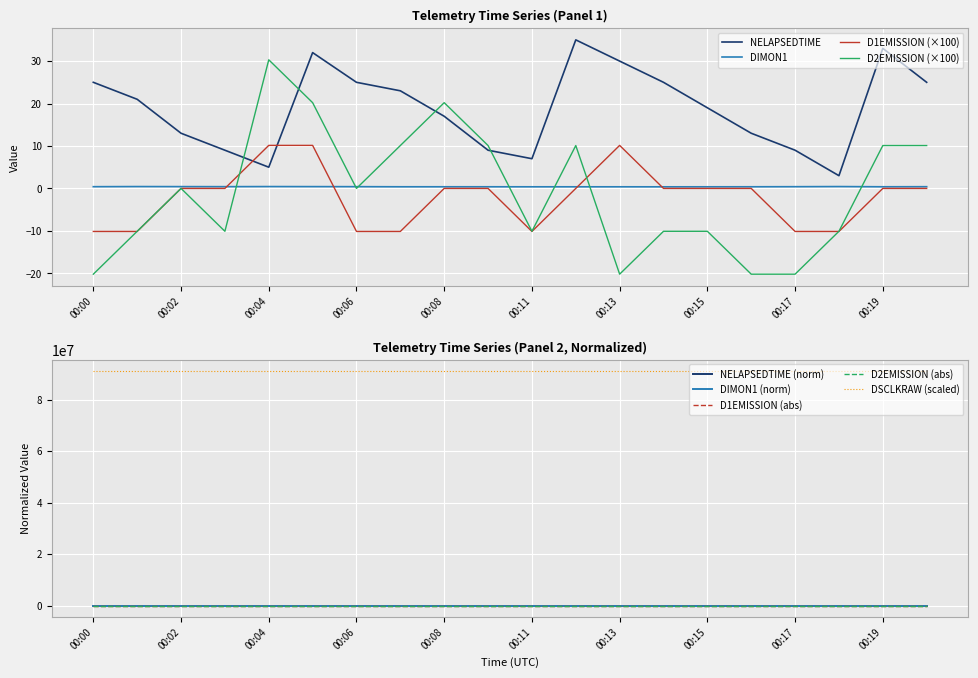

Reading left to right, extract all data points from this chart.

DSCLKRAW: 90988029.7	90988032.9	90988036.1	90988039.2	90988042.6	90988045.7	90988048.8	90988052.2	90988055.3	90988058.4	90988061.8	90988064.9	90988068.1	90988071.4	90988074.5	90988077.7	90988080.8	90988084.1	90988087.3	90988090.5
NELAPSEDTIME: 25.0	21.0	13.0	9.0	5.0	32.0	25.0	23.0	17.0	9.0	7.0	35.0	30.0	25.0	19.0	13.0	9.0	3.0	33.0	25.0
DIMON1: 0.4	0.4	0.4	0.4	0.4	0.4	0.4	0.4	0.4	0.4	0.4	0.4	0.4	0.4	0.4	0.4	0.4	0.4	0.4	0.4
D2EMISSION: -20.2	-10.1	0.0	-10.1	30.3	20.2	0.0	10.1	20.2	10.1	-10.1	10.1	-20.2	-10.1	-10.1	-20.2	-20.2	-10.1	10.1	10.1
D1EMISSION: -10.1	-10.1	0.0	0.0	10.1	10.1	-10.1	-10.1	0.0	0.0	-10.1	0.0	10.1	0.0	0.0	0.0	-10.1	-10.1	0.0	0.0